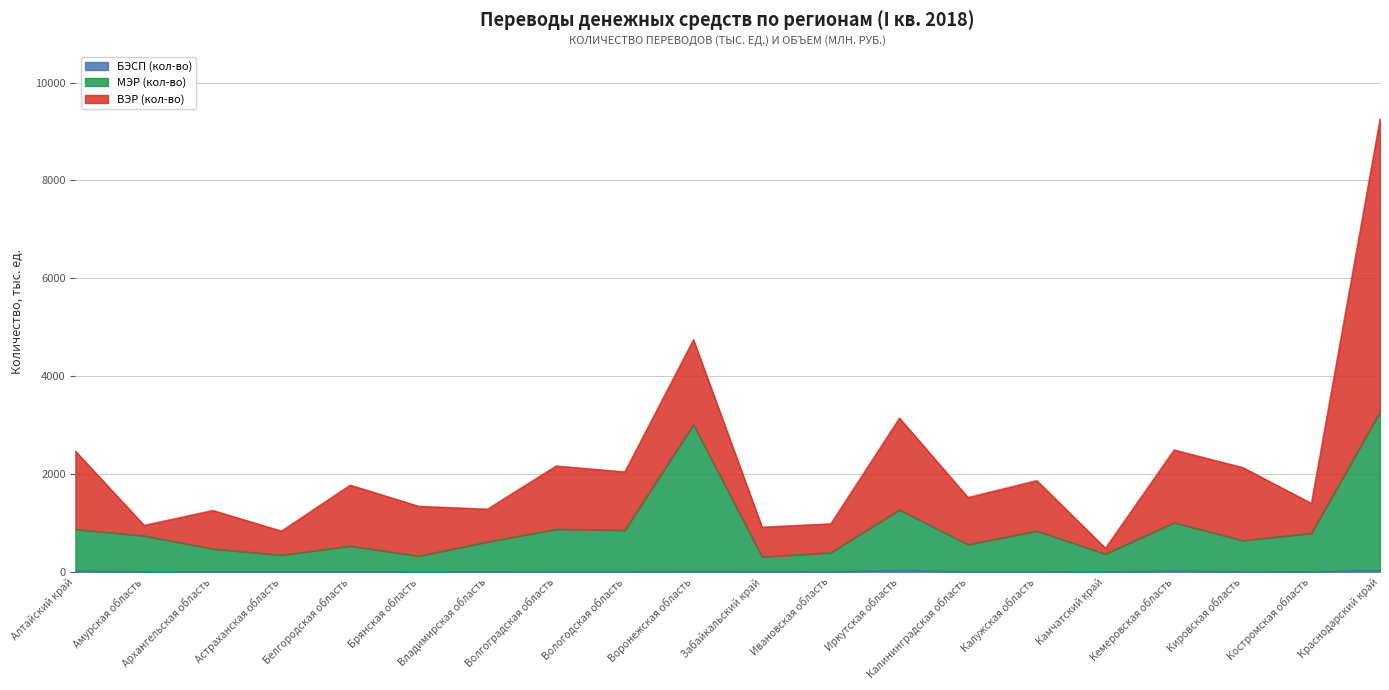

Reading right to left, extract all data points from this chart.

МЭР (кол-во): Краснодарский край=3272.0	Костромская область=788.0	Кировская область=640.7	Кемеровская область=1005.3	Камчатский край=365.8	Калужская область=834.1	Калининградская область=557.5	Иркутская область=1266.6	Ивановская область=390.9	Забайкальский край=307.1	Воронежская область=3008.9	Вологодская область=850.4	Волгоградская область=871.2	Владимирская область=612.3	Брянская область=322.4	Белгородская область=528.5	Астраханская область=341.4	Архангельская область=469.7	Амурская область=735.4	Алтайский край=867.9
БЭСП (кол-во): Краснодарский край=35.6	Костромская область=1.7	Кировская область=4.4	Кемеровская область=19.2	Камчатский край=0.5	Калужская область=3.7	Калининградская область=3.6	Иркутская область=30.2	Ивановская область=4.8	Забайкальский край=7.9	Воронежская область=10.5	Вологодская область=4.9	Волгоградская область=5.2	Владимирская область=2.3	Брянская область=1.8	Белгородская область=3.0	Астраханская область=2.8	Архангельская область=2.6	Амурская область=1.3	Алтайский край=18.1
ВЭР (объем): Краснодарский край=9257.6	Костромская область=1398.9	Кировская область=2131.4	Кемеровская область=2491.3	Камчатский край=482.8	Калужская область=1866.0	Калининградская область=1518.9	Иркутская область=3141.9	Ивановская область=981.3	Забайкальский край=913.0	Воронежская область=4744.9	Вологодская область=2042.6	Волгоградская область=2163.5	Владимирская область=1281.4	Брянская область=1339.6	Белгородская область=1772.2	Астраханская область=833.3	Архангельская область=1254.4	Амурская область=950.1	Алтайский край=2464.7